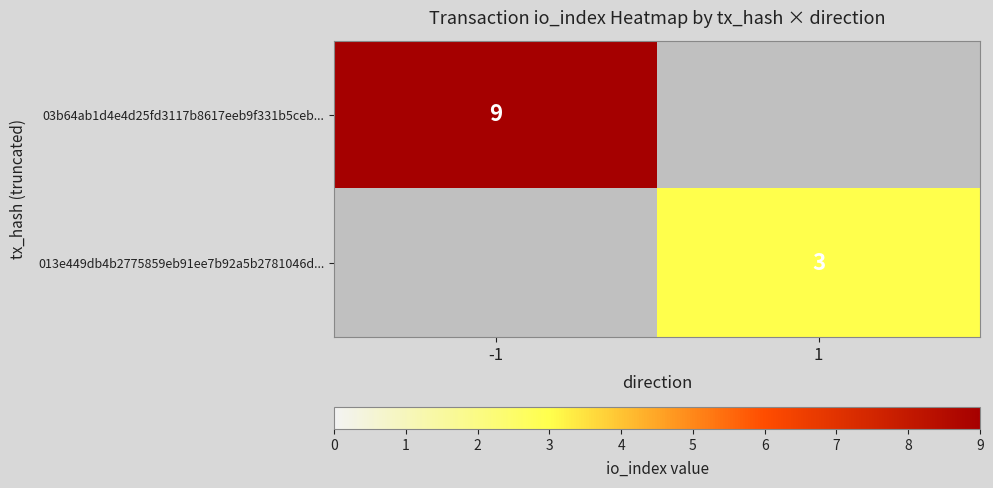

The 013e449db4b2775859eb91ee7b92a5b2781046d... series shows 1.8 at 1. True or false?

False